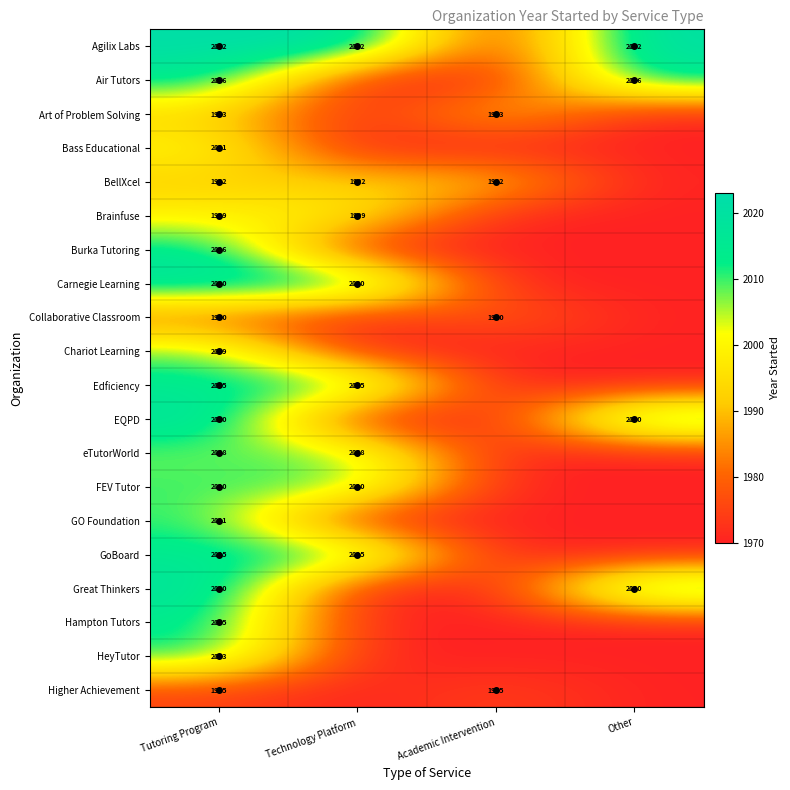

The Edficiency series shows 2015 at Technology Platform. True or false?

True